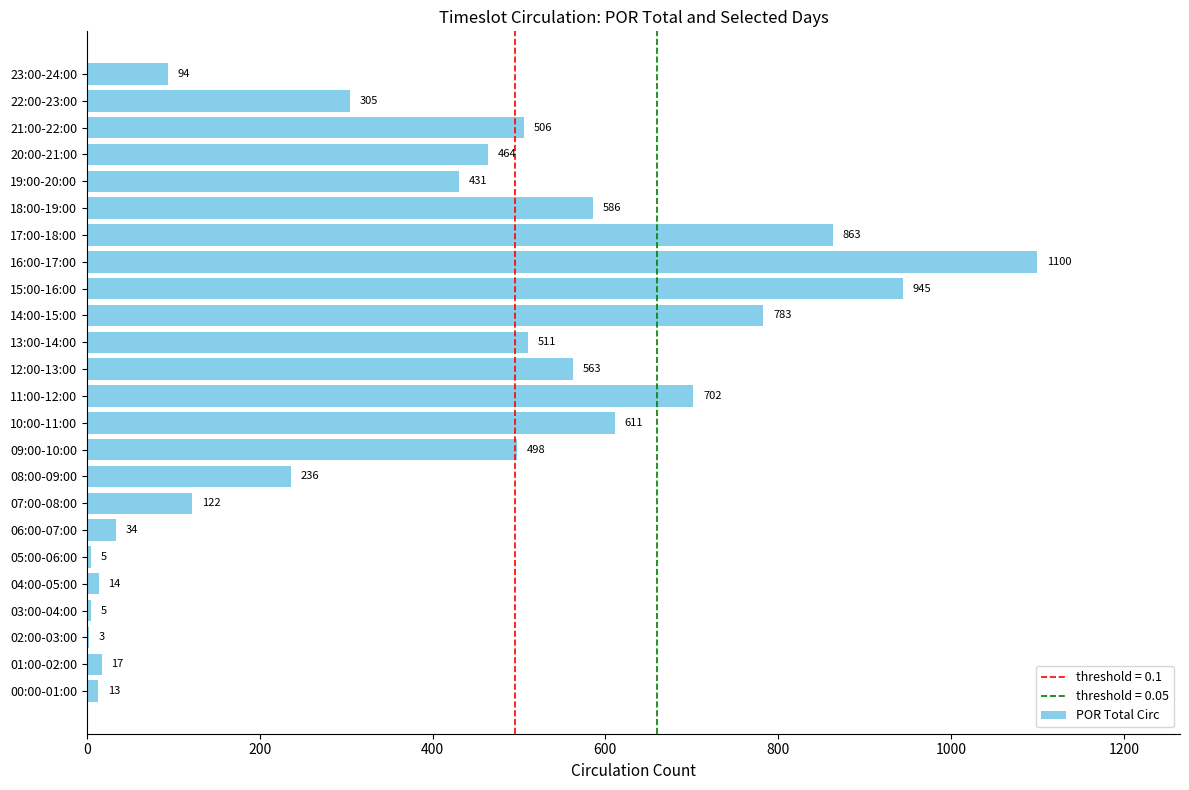

What is the maximum value shown in the chart?

1100